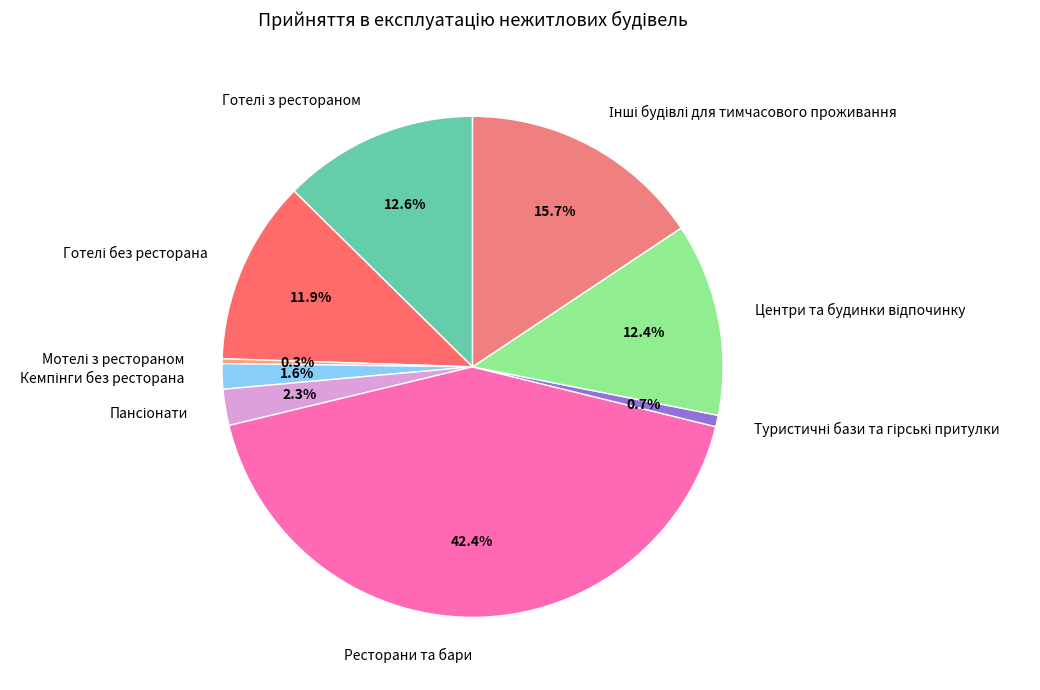

Which slice is the largest?

Ресторани та бари